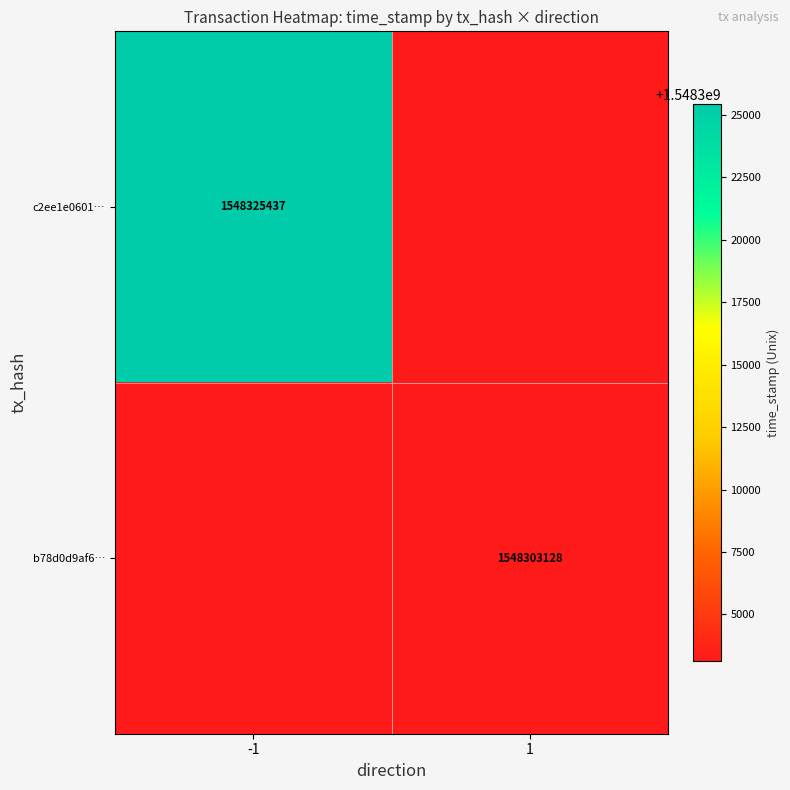

The value of c2ee1e0601… at -1 is 1548325437. True or false?

True